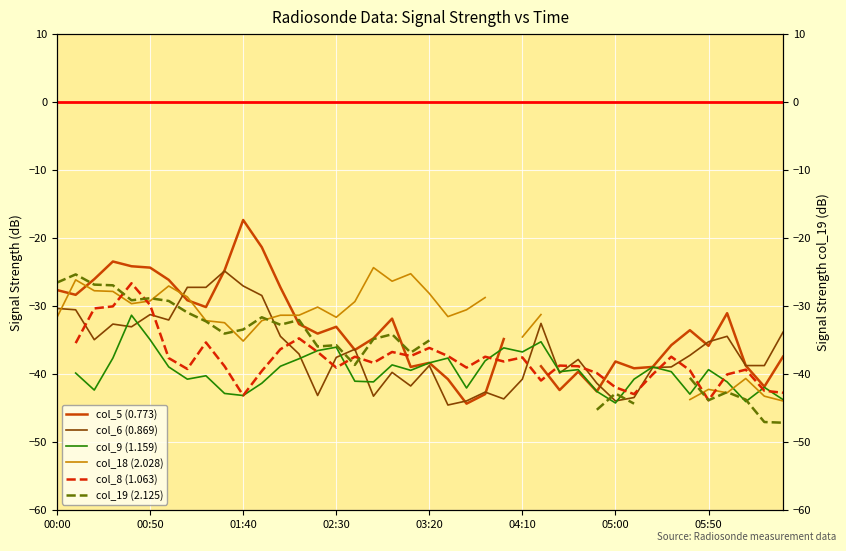

What is the maximum value shown in the chart?

-17.4